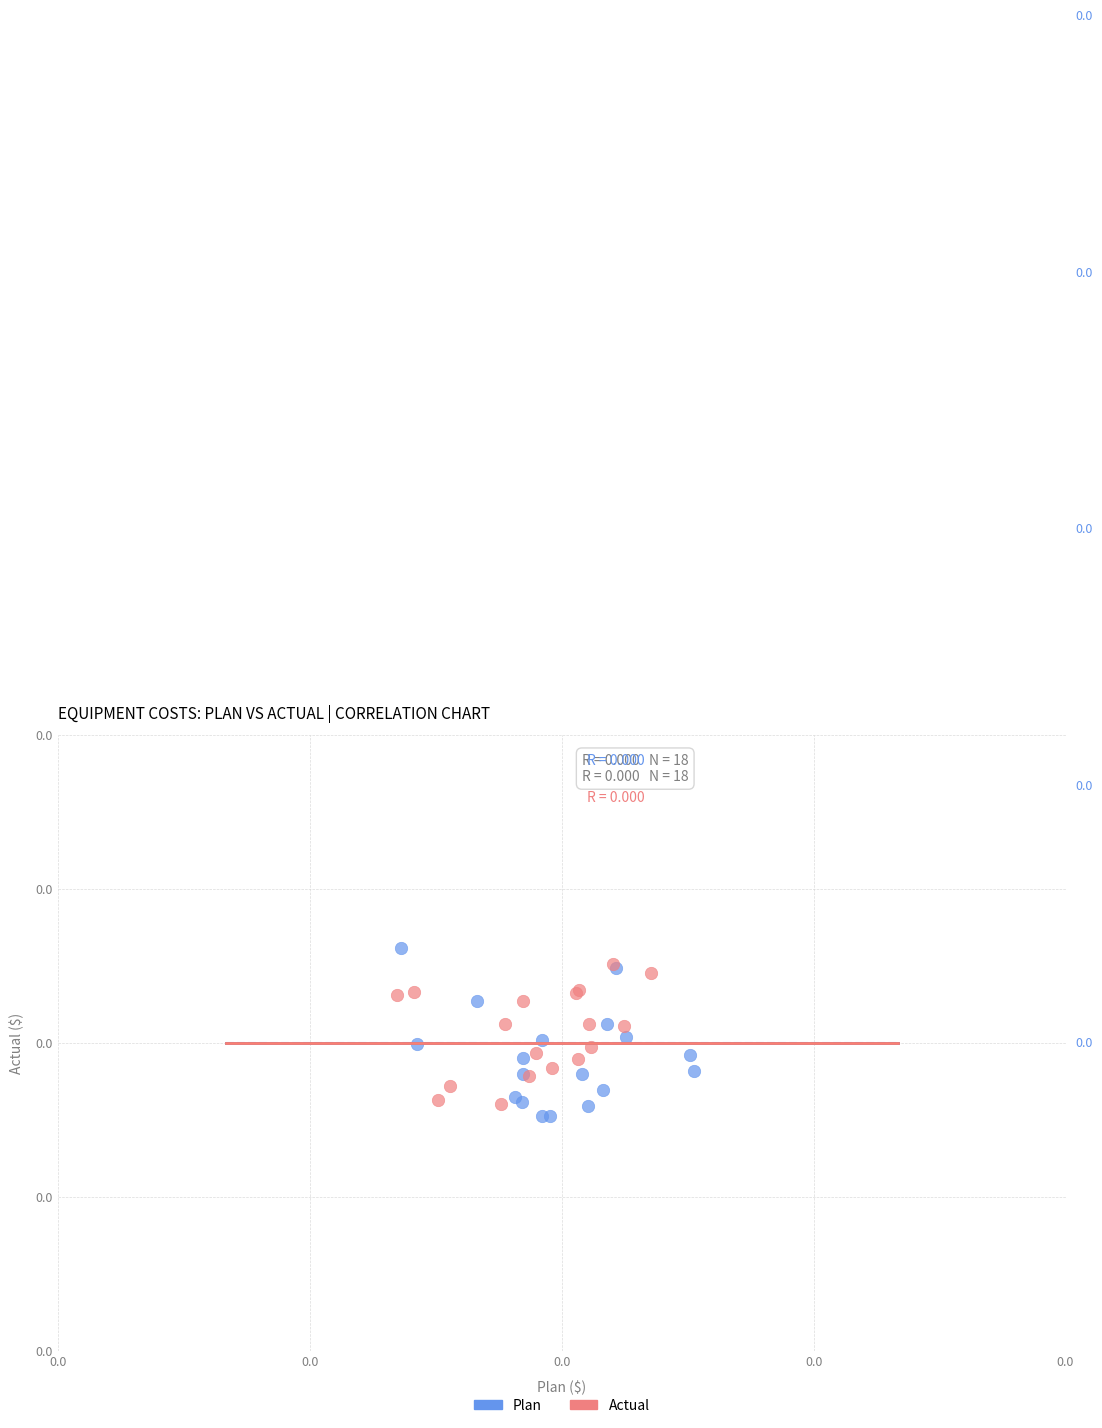

Which series contains the highest Y value?

Plan